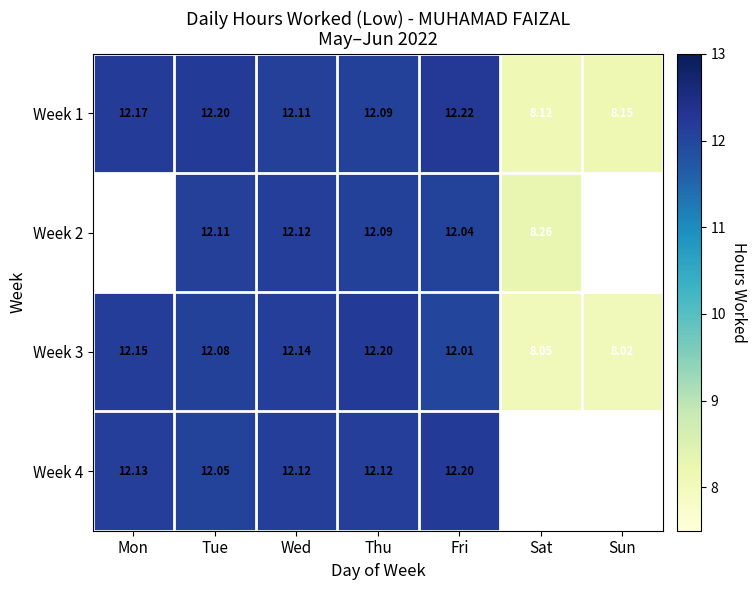

List the labels in order of Week 1 value, smallest first.

Sat, Sun, Thu, Wed, Mon, Tue, Fri